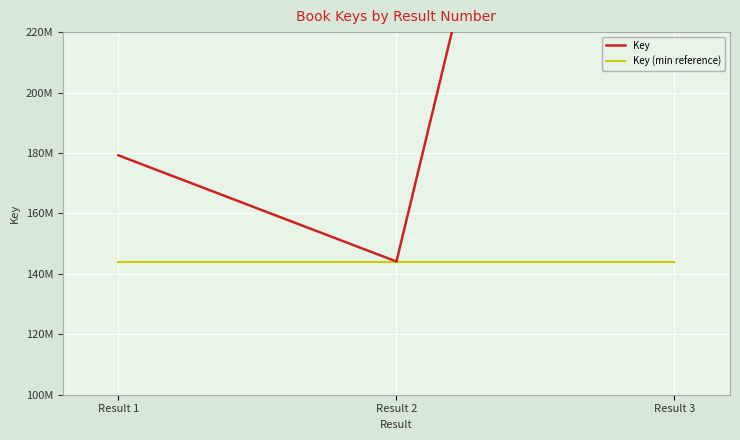

What is the difference between the maximum and minimum values?

380829988